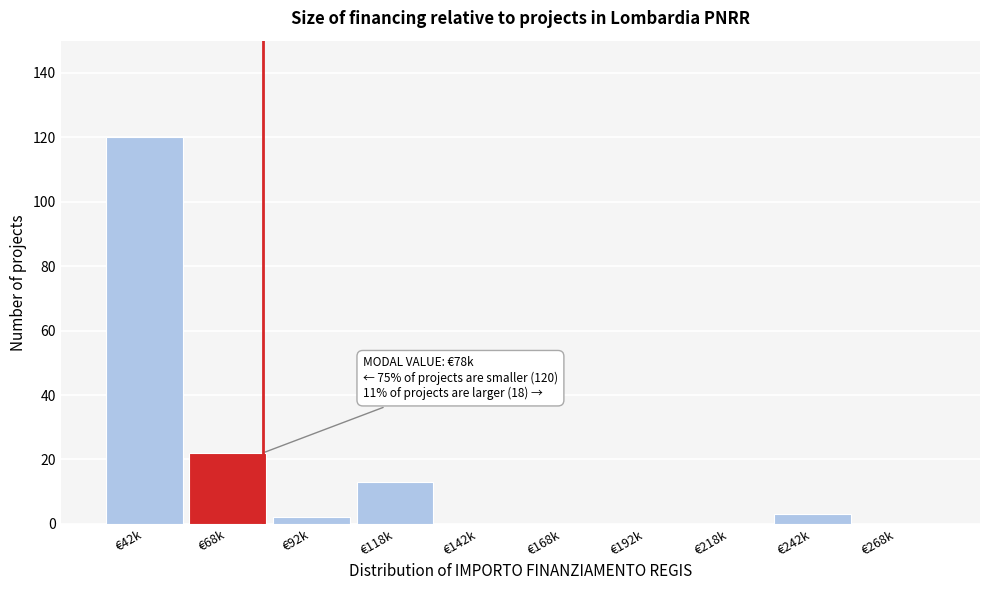

Reading right to left, what are all the values shown in this chart?

€268k=0	€242k=3	€218k=0	€192k=0	€168k=0	€142k=0	€118k=13	€92k=2	€68k=22	€42k=120